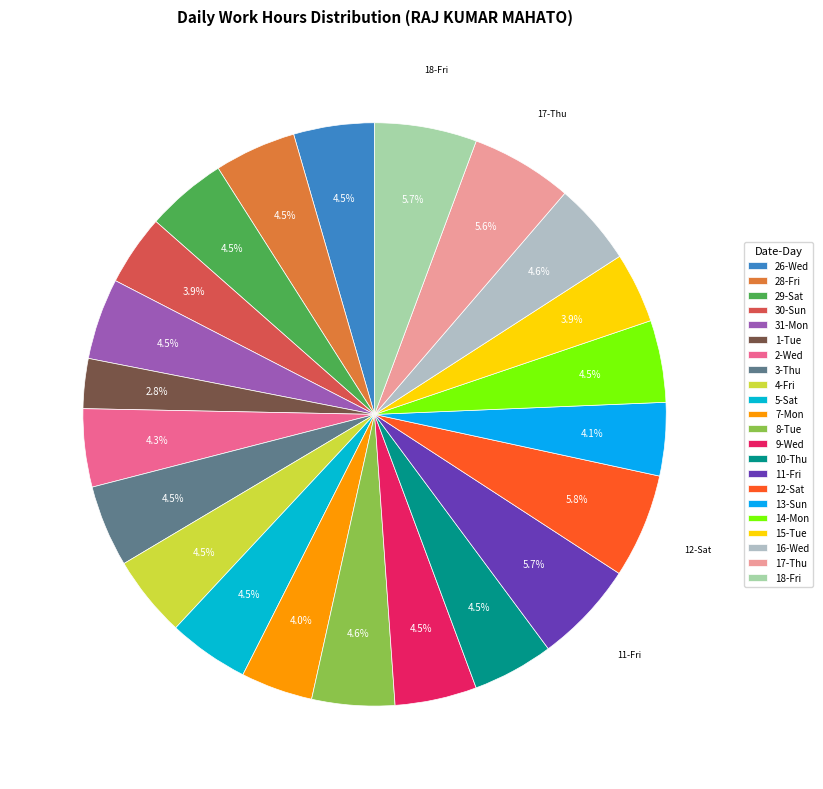

Does 2-Wed represent more than half of the total?

No